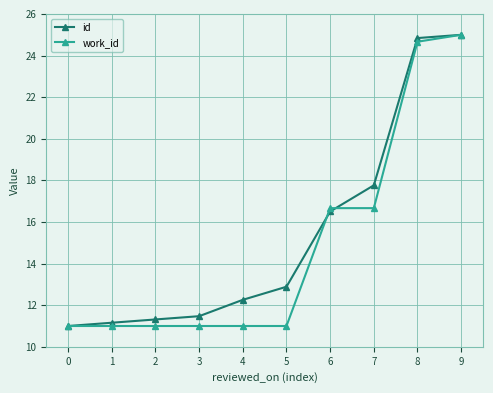

Reading right to left, extract all data points from this chart.

id: 25.0	24.8	17.8	16.5	12.9	12.3	11.5	11.3	11.2	11.0
work_id: 25.0	24.7	16.7	16.7	11.0	11.0	11.0	11.0	11.0	11.0